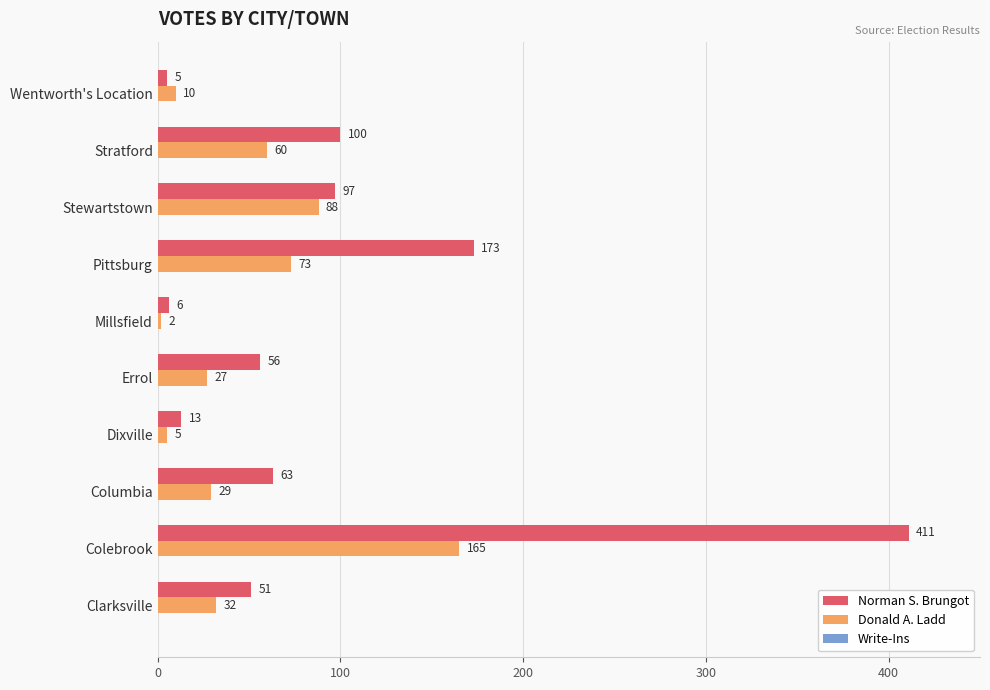

What is the difference between the second highest and minimum values in the Donald A. Ladd series?

86